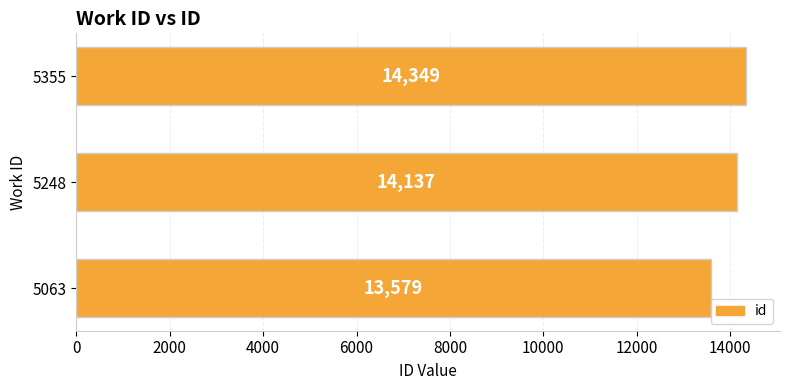

The chart shows a value of 14137 at 5248. True or false?

True